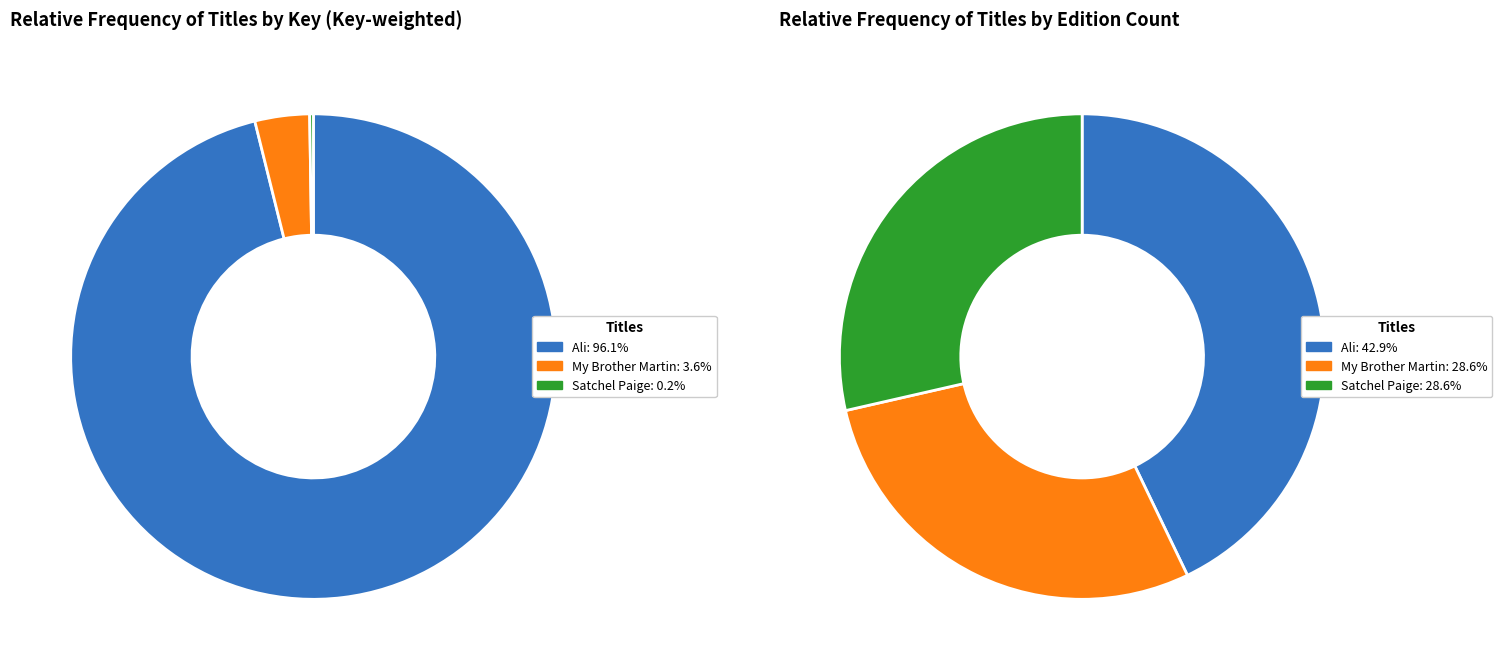

Does My Brother Martin represent more than half of the total?

No